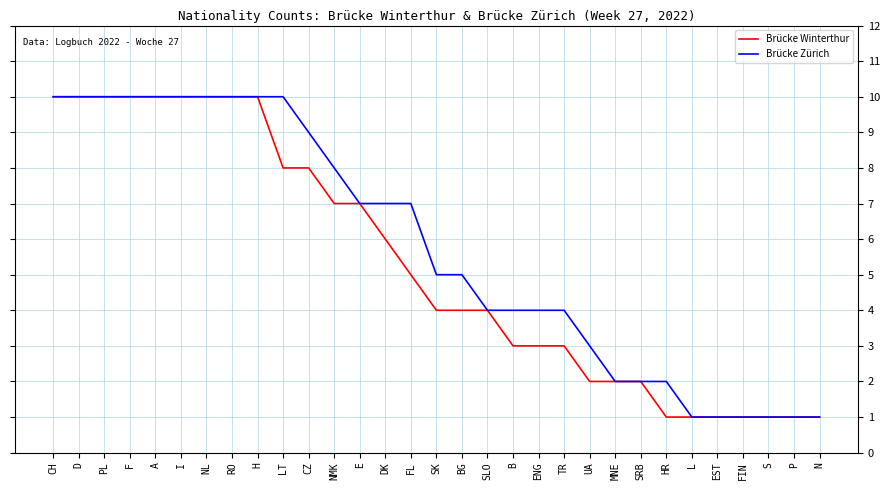

What position from the left is F?

4